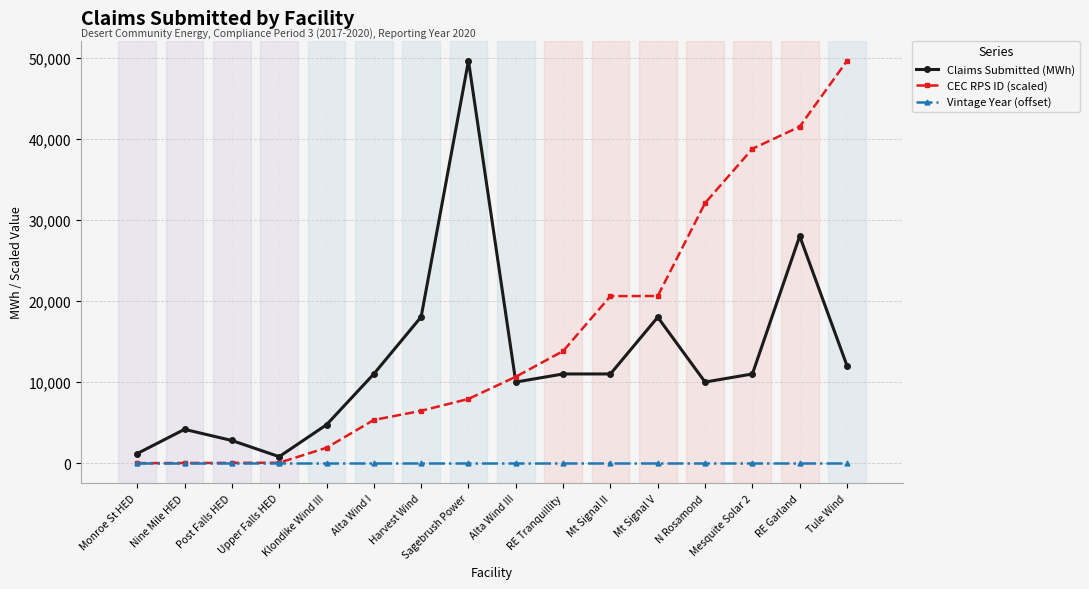

What is the label of the 11th point from the right?

Alta Wind I